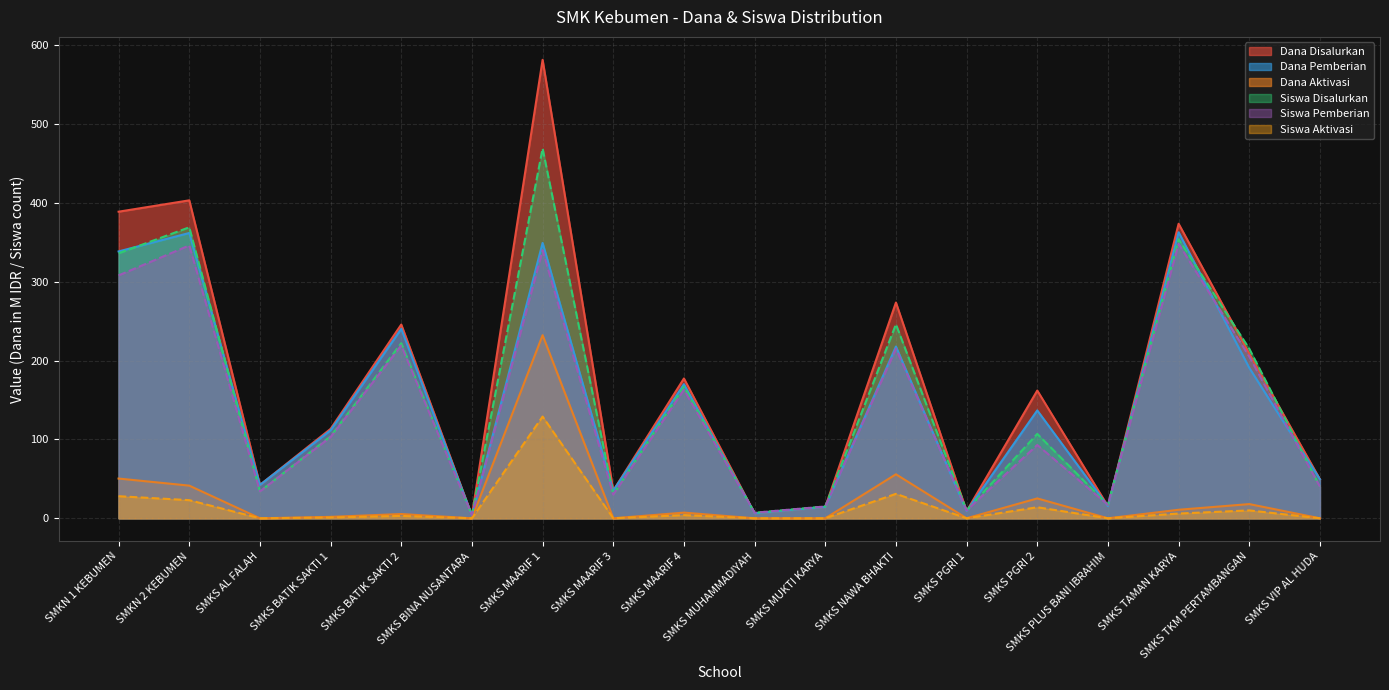

How many values in the Dana Disalurkan series are below 162?

9